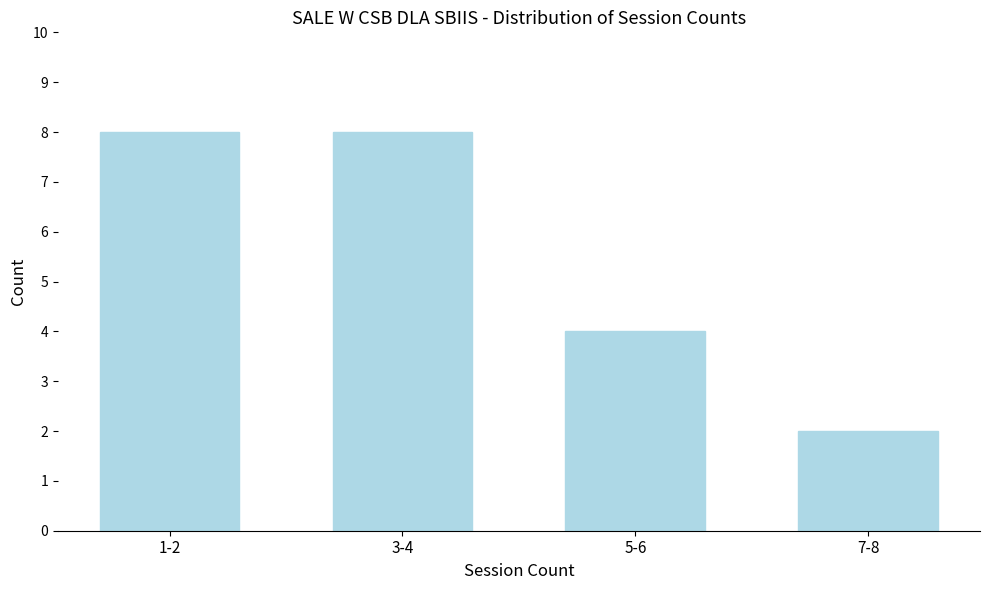

Reading right to left, transcribe all the data shown in this chart.

7-8=2	5-6=4	3-4=8	1-2=8